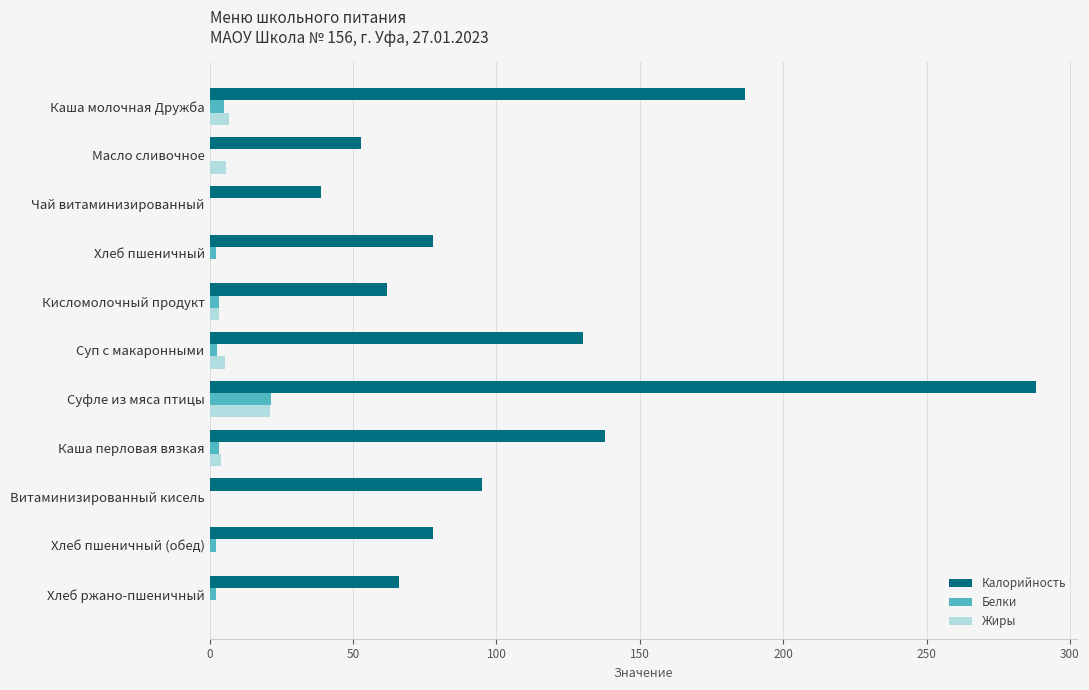

What is the sum of all Жиры values?

47.2